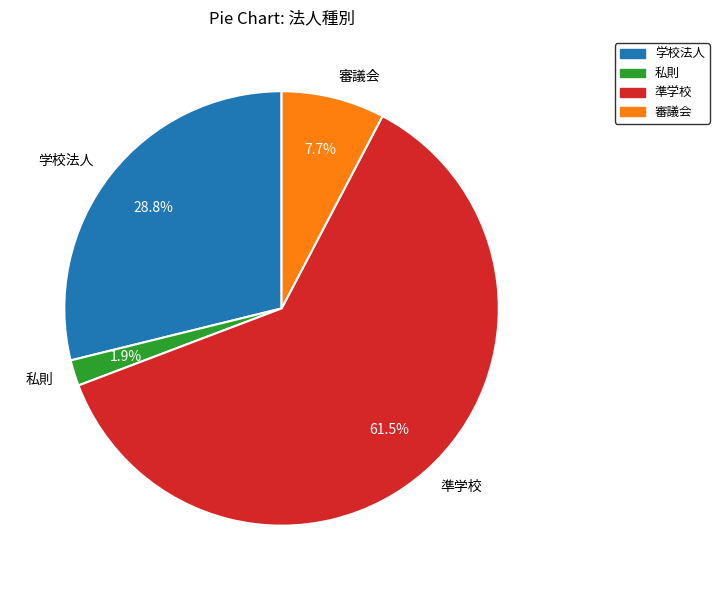

What percentage is the 審議会 slice, to the nearest percent?

8%